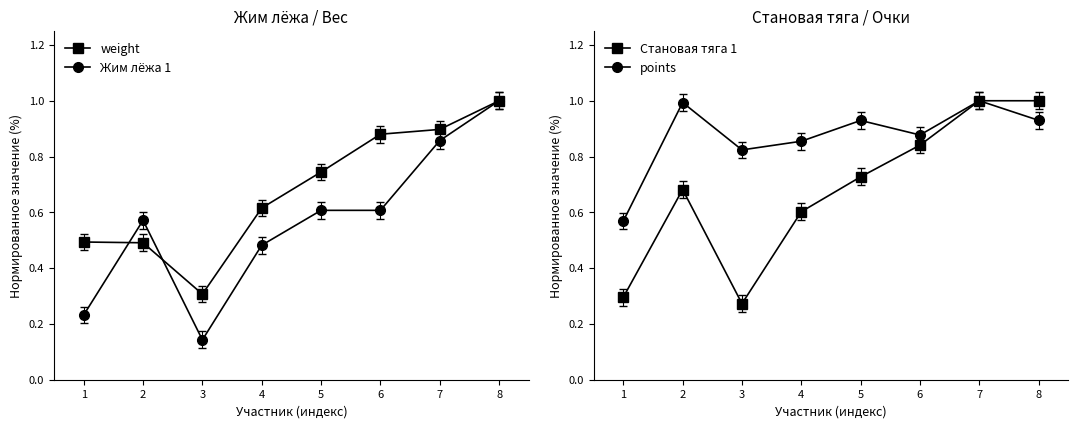

Reading left to right, extract all data points from this chart.

weight: 0.5	0.5	0.3	0.6	0.7	0.9	0.9	1.0
Жим лёжа 1: 0.2	0.6	0.1	0.5	0.6	0.6	0.9	1.0
Становая тяга 1: 0.3	0.7	0.3	0.6	0.7	0.8	1.0	1.0
points: 0.6	1.0	0.8	0.9	0.9	0.9	1.0	0.9